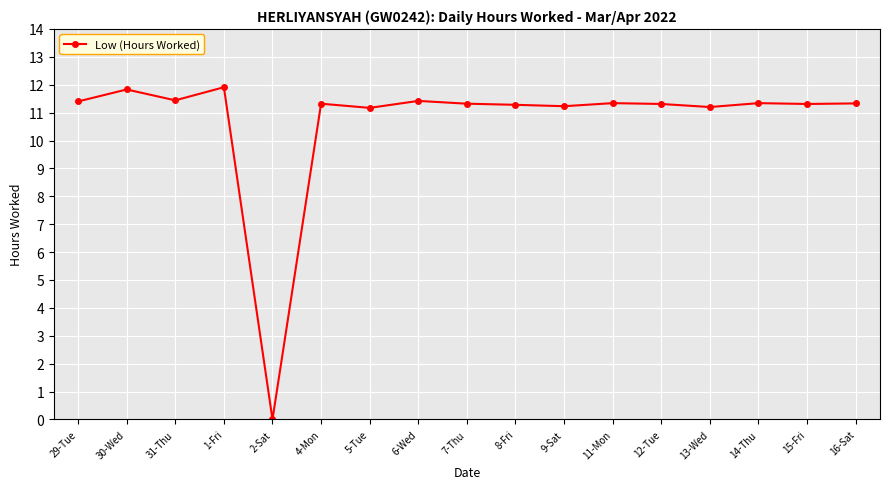

What is the label of the 14th point from the left?

13-Wed